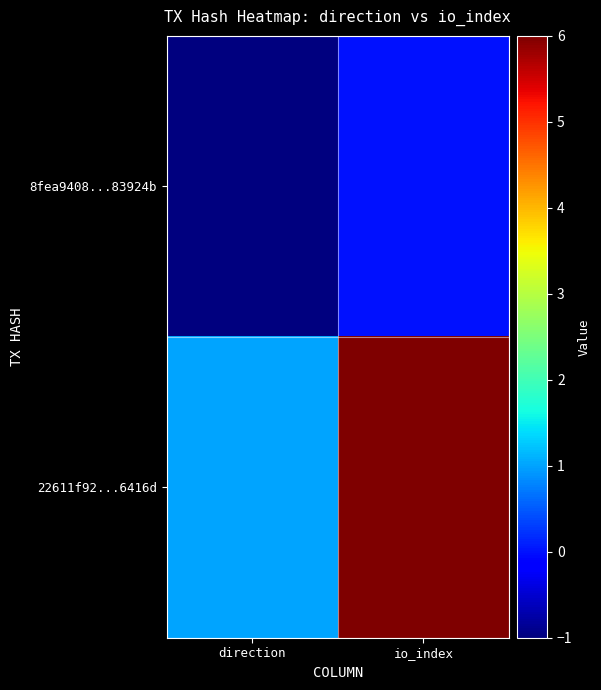

What is the smallest value displayed?

-1